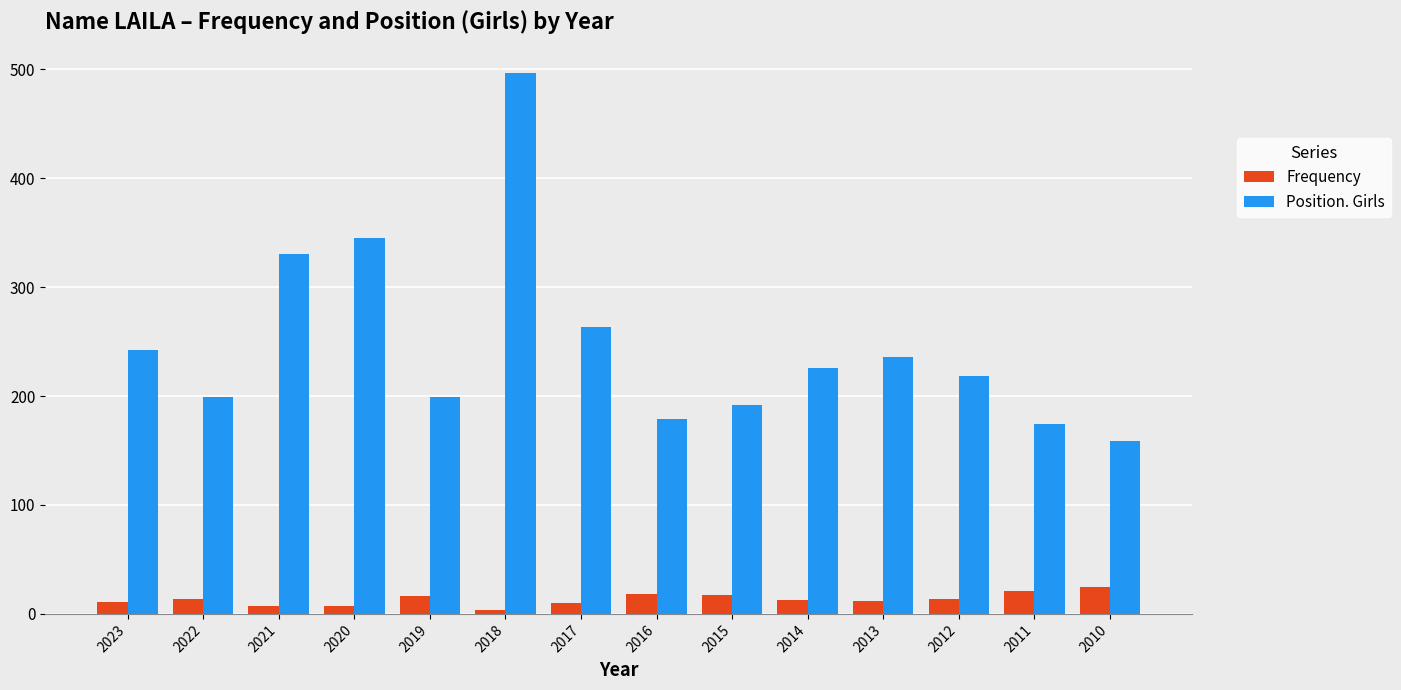

The value of Frequency at 2011 is 21. True or false?

True